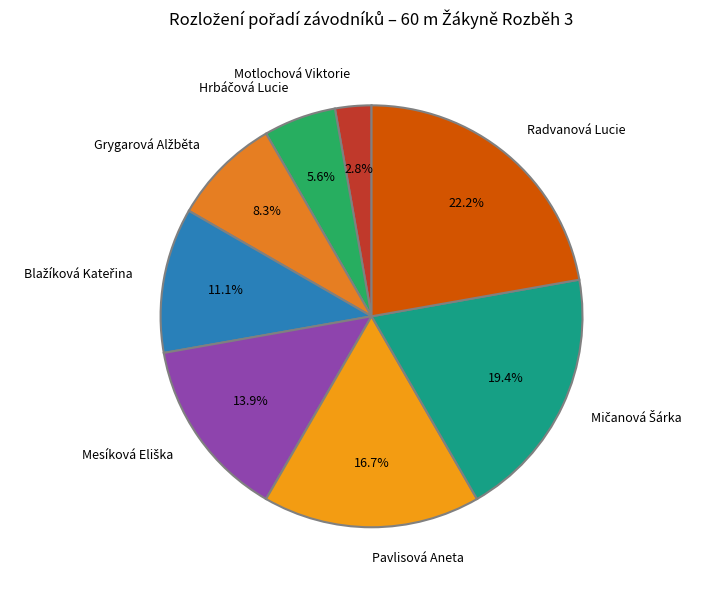

To the nearest percent, what is the difference between the Radvanová Lucie and Motlochová Viktorie slice percentages?

19%